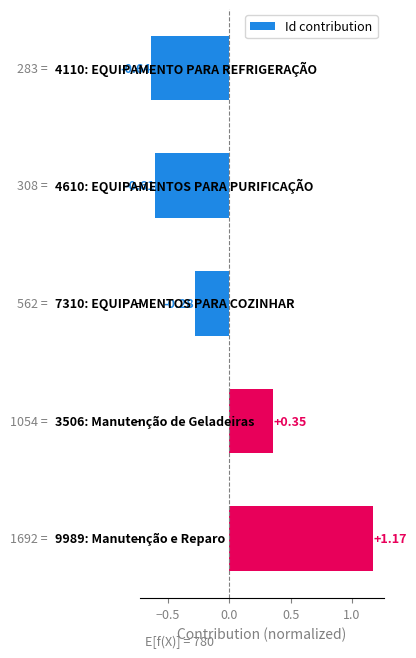

What is the difference between the maximum and minimum values?

1.8